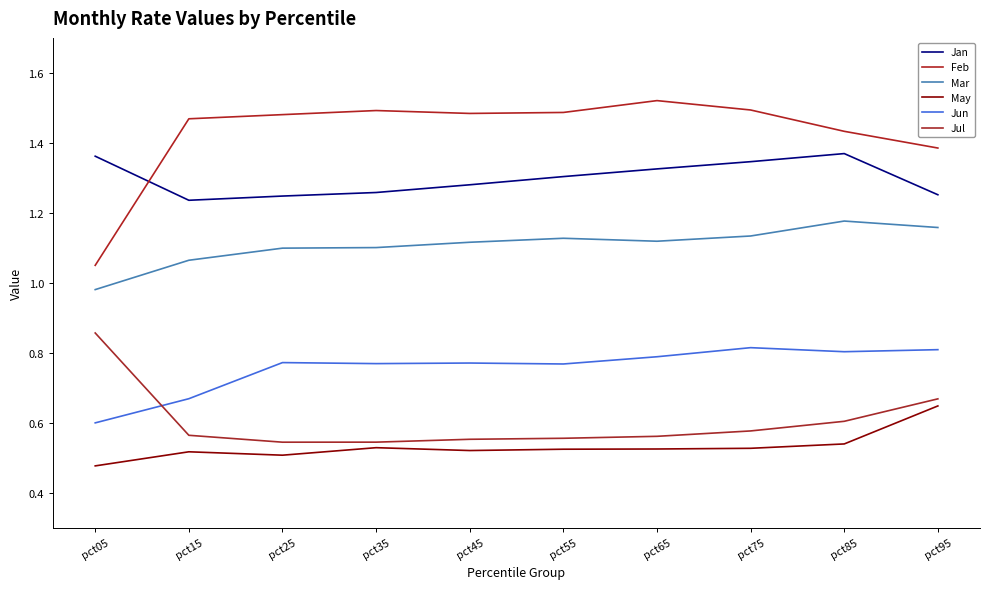

What is the average value of the May series?

0.5